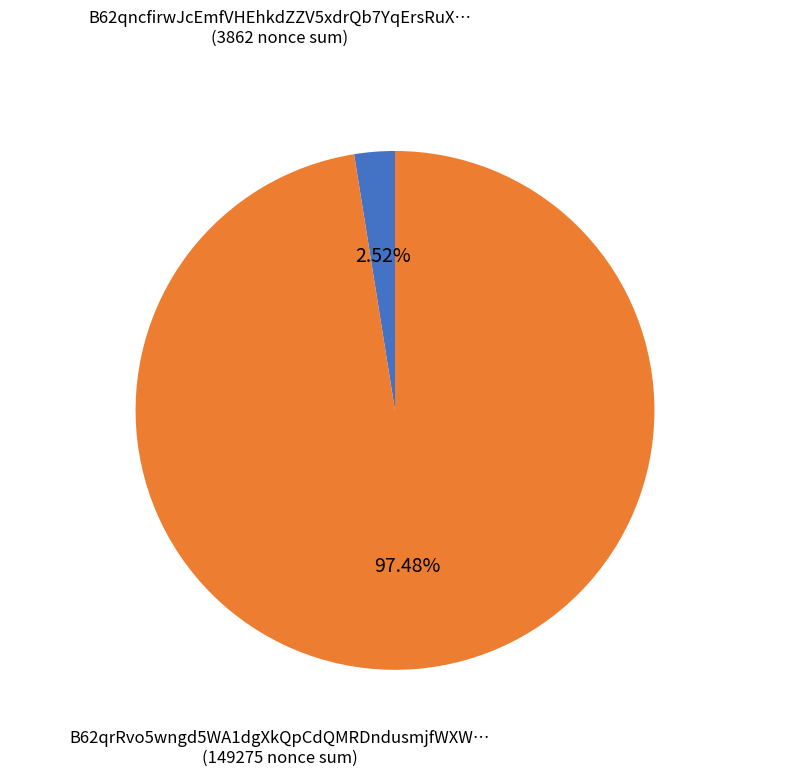

Does any single category account for the majority?

Yes